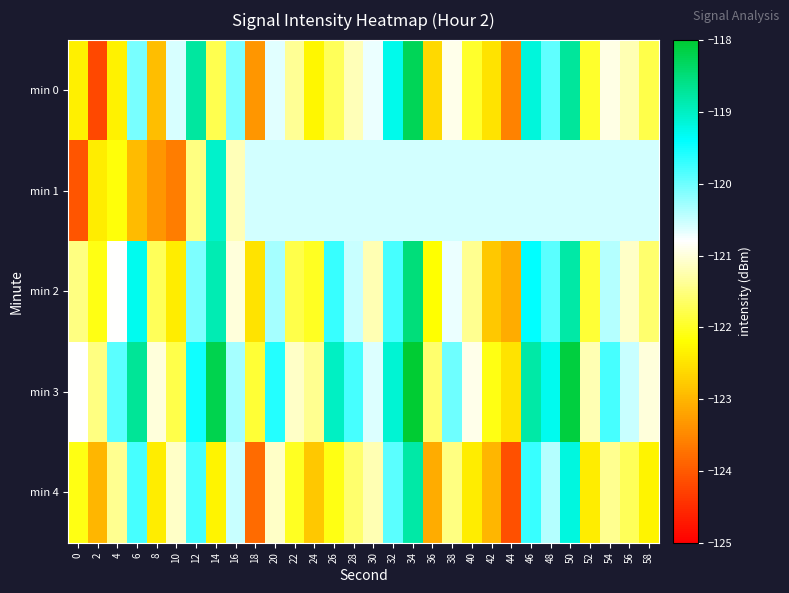

Reading left to right, list all the values displayed in this chart.

min 0: 0=-122.4	2=-124.2	4=-122.3	6=-120.1	8=-122.9	10=-120.6	12=-118.7	14=-121.8	16=-120.1	18=-123.3	20=-120.6	22=-121.4	24=-122.3	26=-121.7	28=-121.2	30=-120.7	32=-119.3	34=-118.3	36=-122.6	38=-120.9	40=-122.0	42=-122.5	44=-123.6	46=-119.2	48=-119.9	50=-118.7	52=-122.0	54=-120.9	56=-121.2	58=-121.8
min 1: 0=-124.0	2=-122.4	4=-122.1	6=-122.9	8=-123.4	10=-123.6	12=-121.5	14=-119.1	16=-121.2	18=-120.6	20=-120.6	22=-120.6	24=-120.6	26=-120.6	28=-120.6	30=-120.6	32=-120.6	34=-120.6	36=-120.6	38=-120.6	40=-120.6	42=-120.6	44=-120.6	46=-120.6	48=-120.6	50=-120.6	52=-120.6	54=-120.6	56=-120.6	58=-120.6
min 2: 0=-121.5	2=-122.1	4=-120.8	6=-119.3	8=-121.7	10=-122.4	12=-120.1	14=-118.9	16=-121.0	18=-122.5	20=-120.3	22=-121.8	24=-122.0	26=-119.7	28=-120.5	30=-121.2	32=-119.8	34=-118.5	36=-122.2	38=-120.7	40=-121.4	42=-122.8	44=-123.1	46=-119.4	48=-119.9	50=-118.8	52=-121.9	54=-120.4	56=-121.1	58=-121.6
min 3: 0=-120.8	2=-121.5	4=-119.9	6=-118.7	8=-121.0	10=-121.8	12=-119.5	14=-118.2	16=-120.3	18=-121.9	20=-119.6	22=-121.1	24=-121.4	26=-119.0	28=-119.8	30=-120.6	32=-119.1	34=-118.0	36=-121.6	38=-120.0	40=-120.9	42=-122.1	44=-122.5	46=-118.8	48=-119.3	50=-118.1	52=-121.2	54=-119.8	56=-120.5	58=-121.0
min 4: 0=-122.1	2=-123.0	4=-121.4	6=-119.8	8=-122.4	10=-121.1	12=-119.8	14=-122.3	16=-120.5	18=-123.8	20=-121.1	22=-122.0	24=-122.8	26=-122.1	28=-121.6	30=-121.2	32=-119.9	34=-118.8	36=-123.1	38=-121.5	40=-122.4	42=-123.0	44=-124.1	46=-119.7	48=-120.4	50=-119.2	52=-122.4	54=-121.4	56=-121.7	58=-122.3